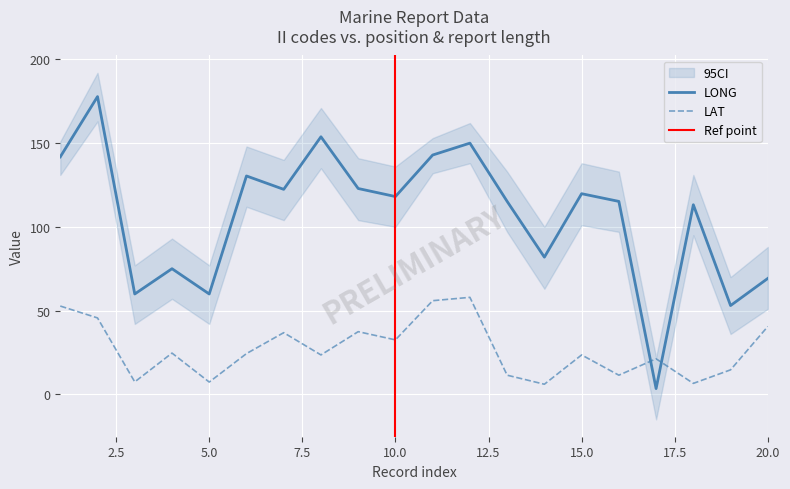

Reading left to right, what are all the values shown in this chart?

LONG: 1=141.8	2=177.8	3=59.9	4=75.0	5=59.9	6=130.4	7=122.4	8=153.8	9=122.9	10=118.1	11=142.9	12=150.0	13=115.2	14=81.9	15=119.8	16=115.2	17=3.4	18=113.2	19=53.0	20=69.2
LAT: 1=52.7	2=45.6	3=7.4	4=24.6	5=7.3	6=24.3	7=36.8	8=23.5	9=37.4	10=32.5	11=55.9	12=57.9	13=11.4	14=6.0	15=23.5	16=11.4	17=21.2	18=6.5	19=14.6	20=40.5